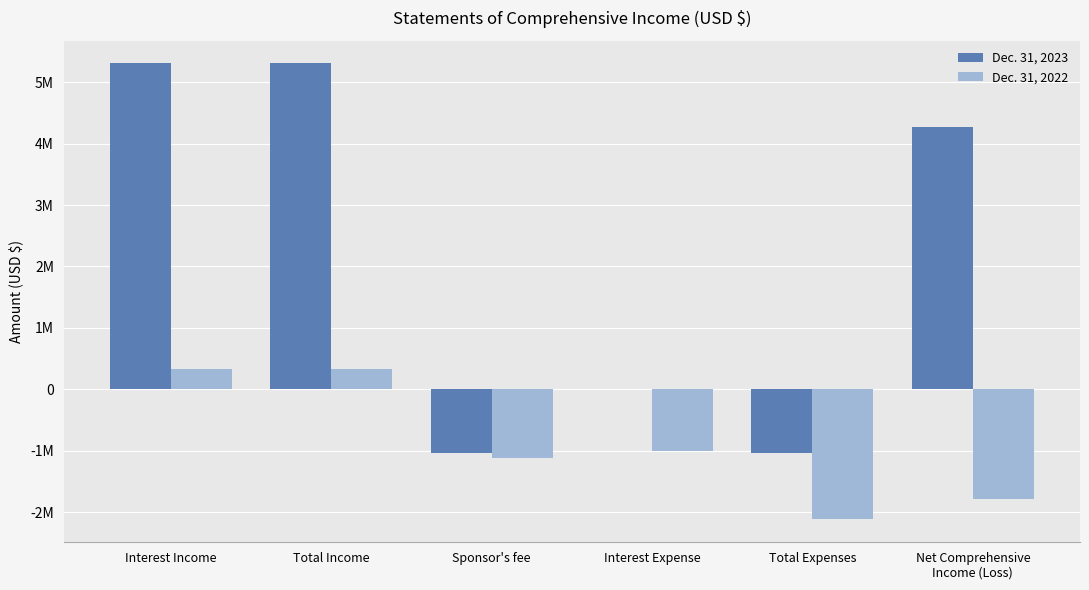

What are all the series names shown in the legend?

Dec. 31, 2023, Dec. 31, 2022